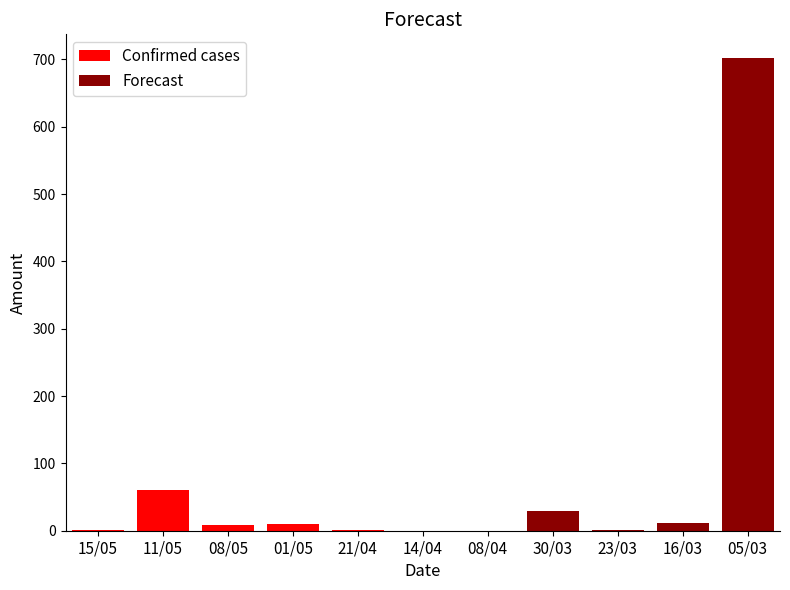

At which category does the chart reach its peak across all series?

2018-03-05